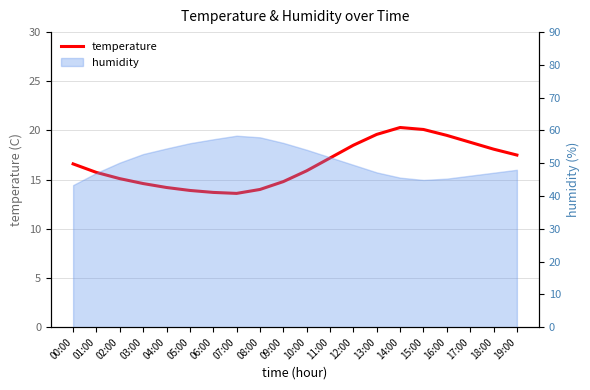

Between 01:00 and 14:00, which is larger?

14:00